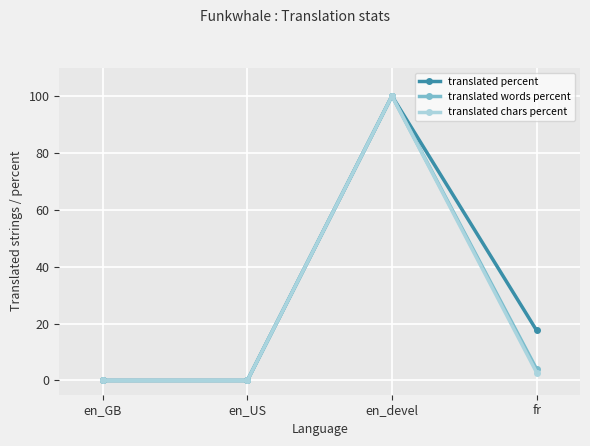

Where is translated percent nearest to the value 50?

fr